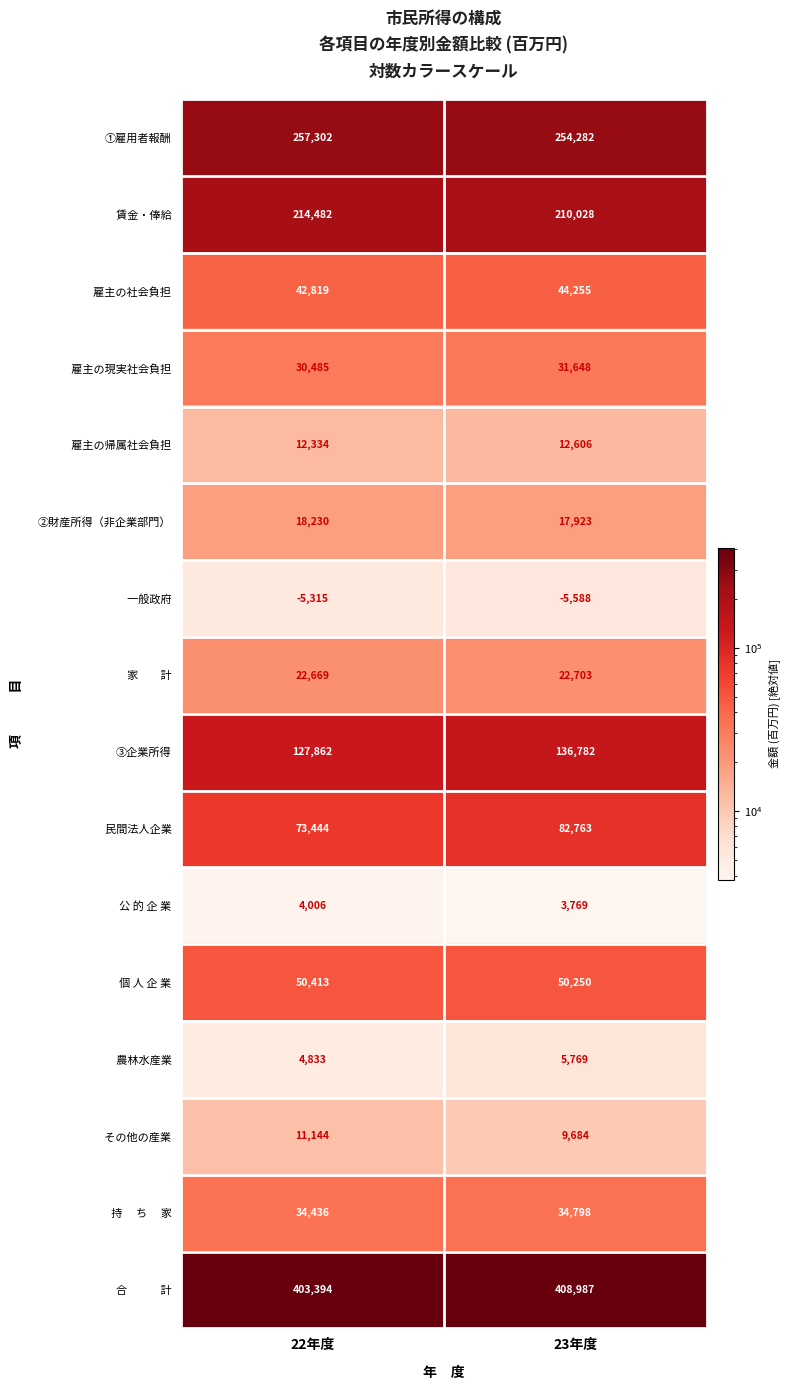

What is the sum of all ①雇用者報酬 values?

511584